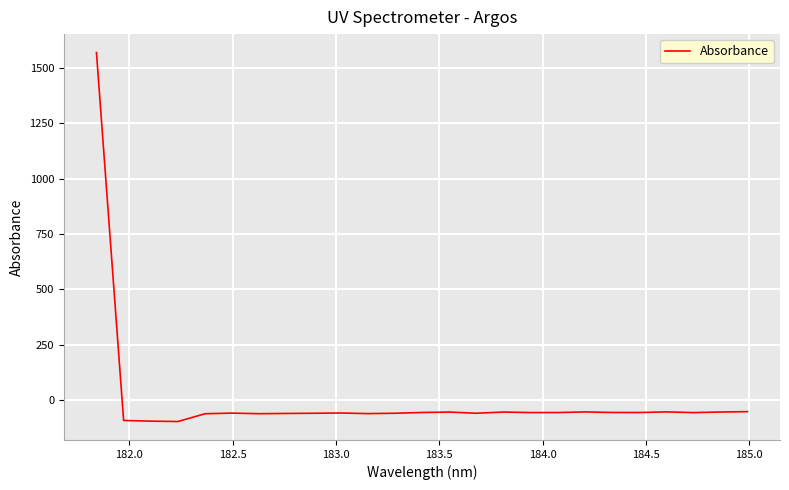

What is the greatest value displayed?

1569.4